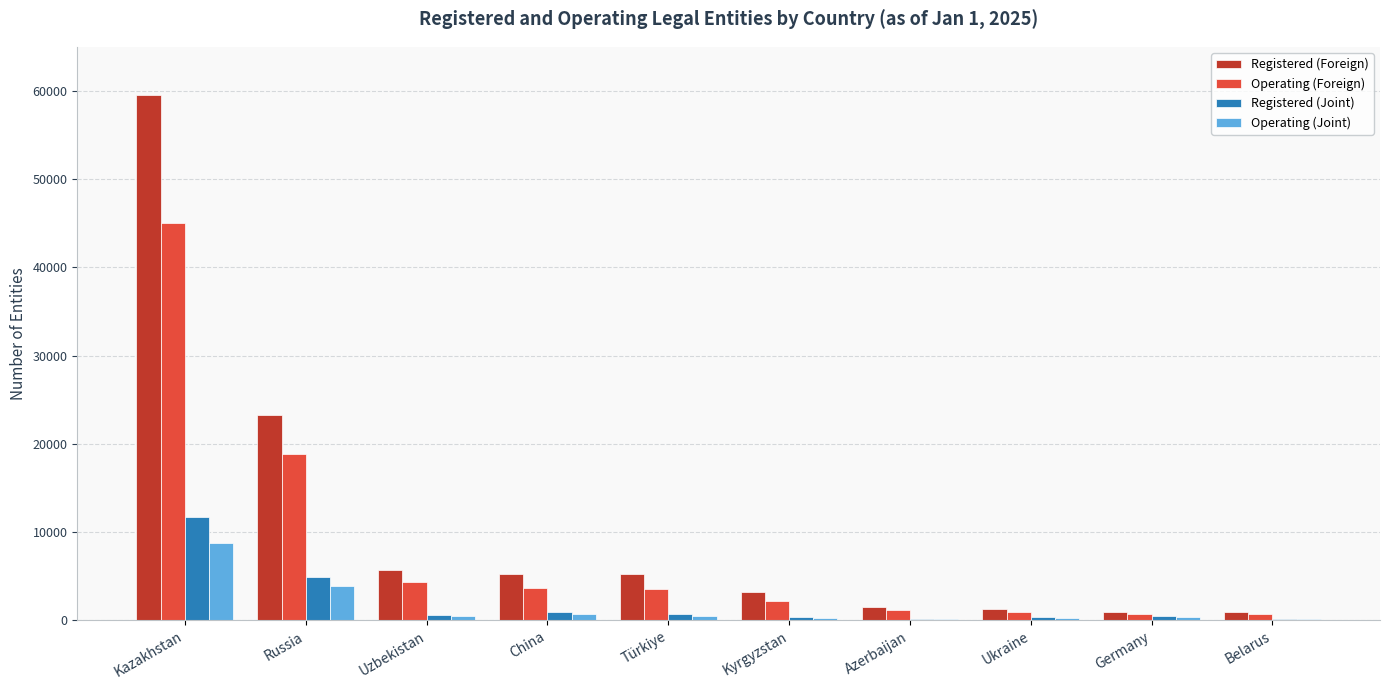

What are all the series names shown in the legend?

Registered (Foreign), Operating (Foreign), Registered (Joint), Operating (Joint)